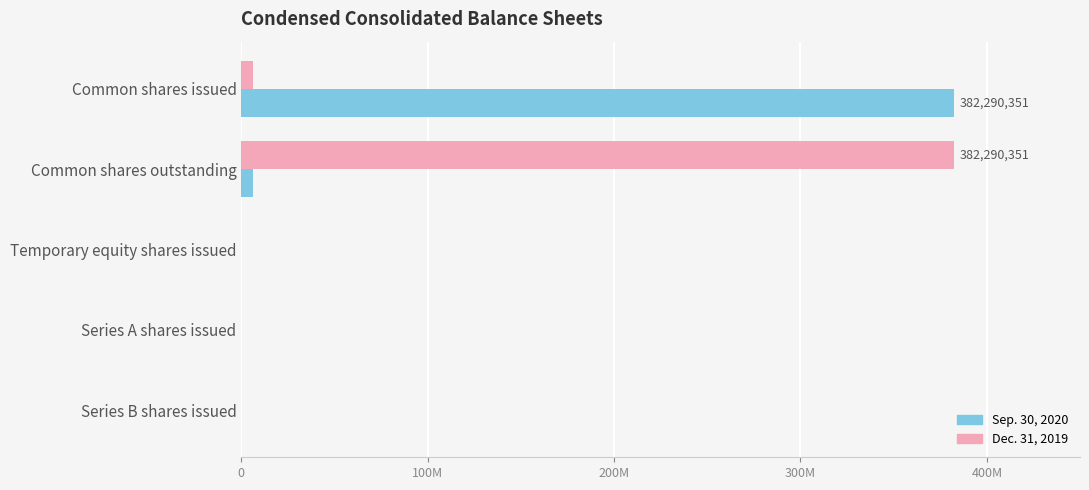

At how many categories does at least one series exceed 307397128?

2